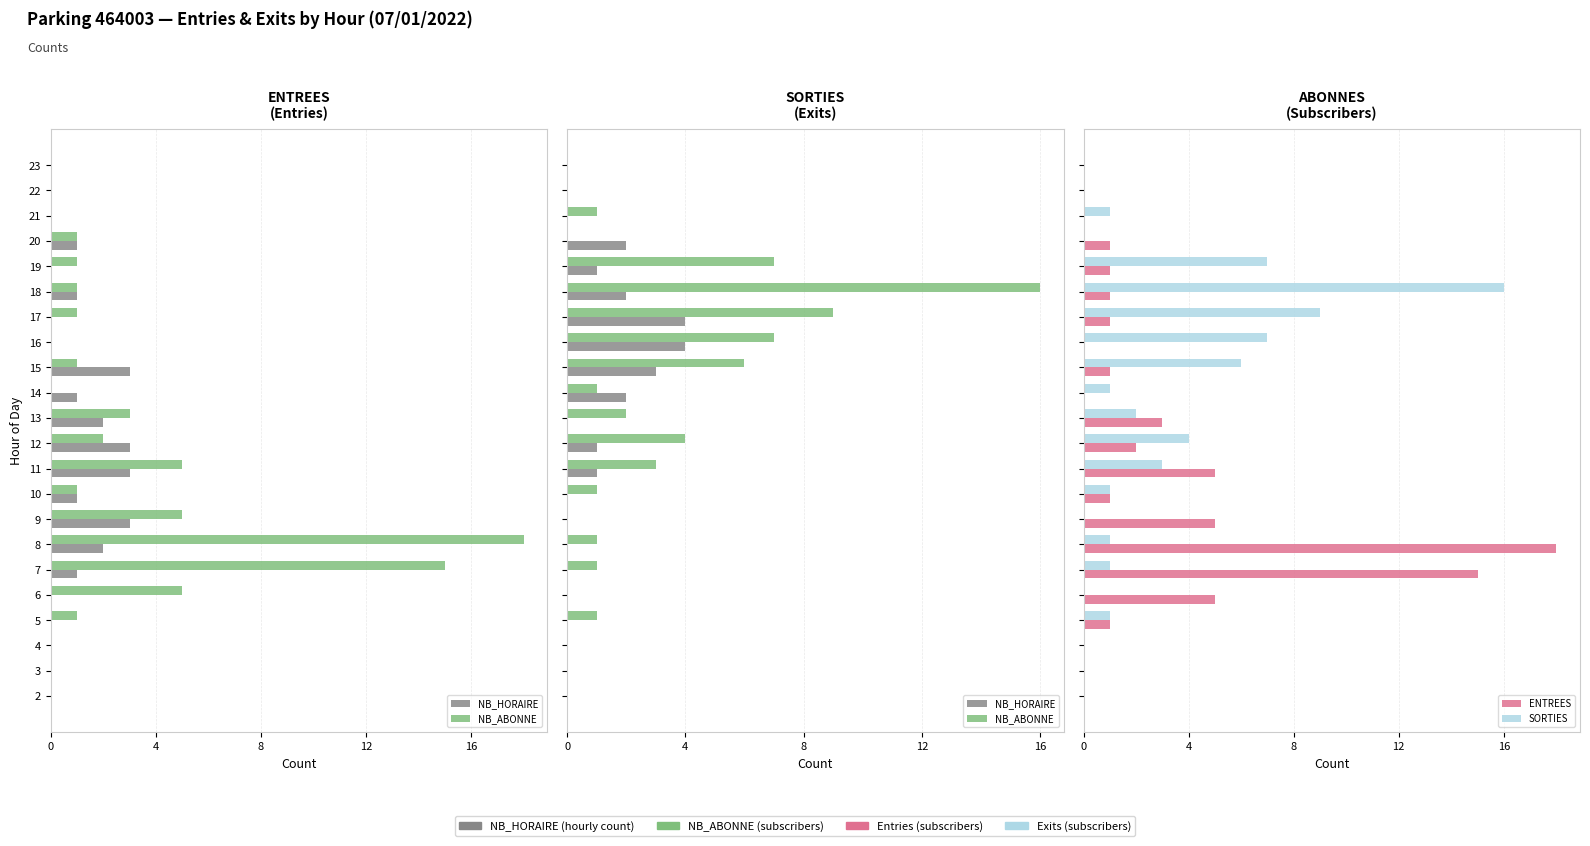

What are all the series names shown in the legend?

NB_HORAIRE, NB_ABONNE, ENTREES, SORTIES